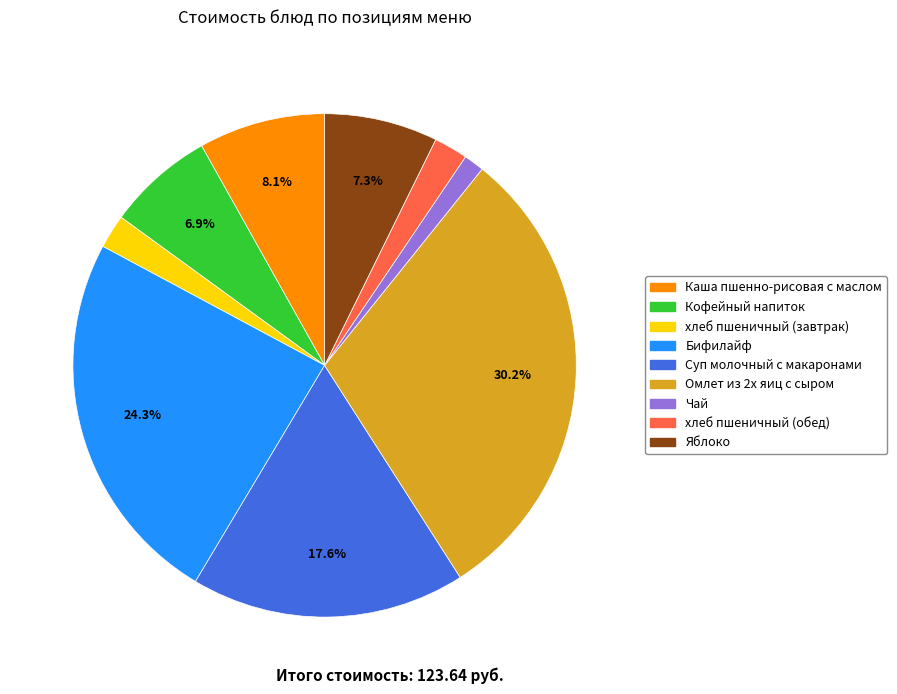

To the nearest percent, what percentage of the pie is Бифилайф?

24%